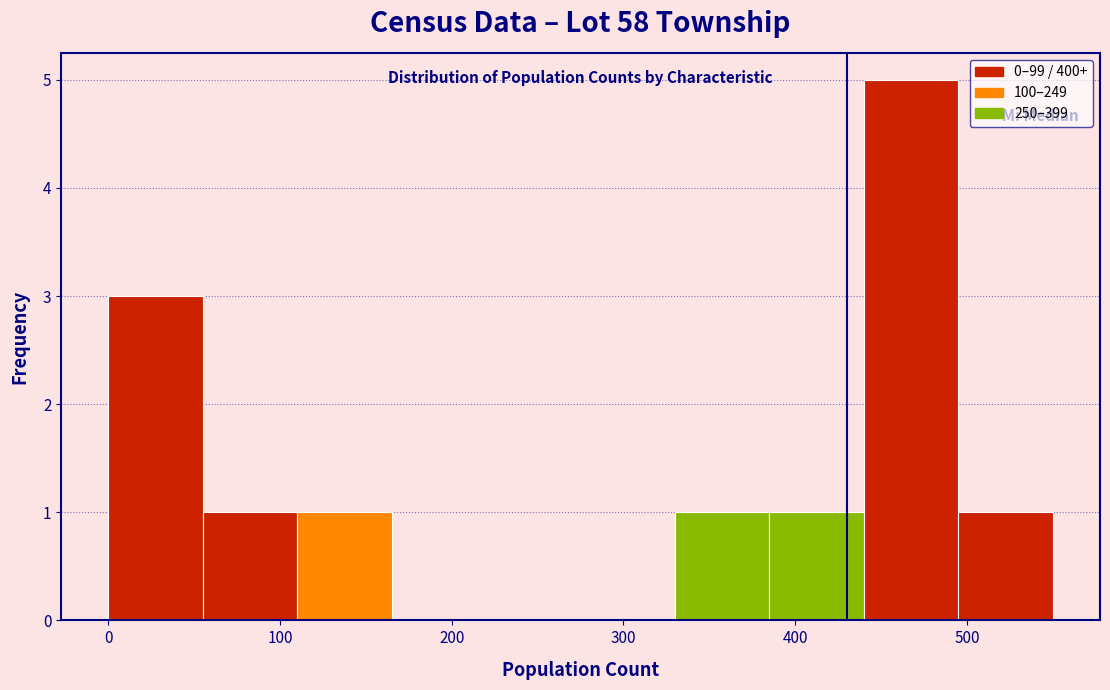

Reading left to right, list every bar in this chart as the range it spans on the x-axis followed by its height. Neither the bar edges nor the heights are printed on the chart, so give them approximately, as read against the axes.

0 to 55: 3
55 to 110: 1
110 to 165: 1
165 to 220: 0
220 to 275: 0
275 to 330: 0
330 to 385: 1
385 to 440: 1
440 to 495: 5
495 to 550: 1